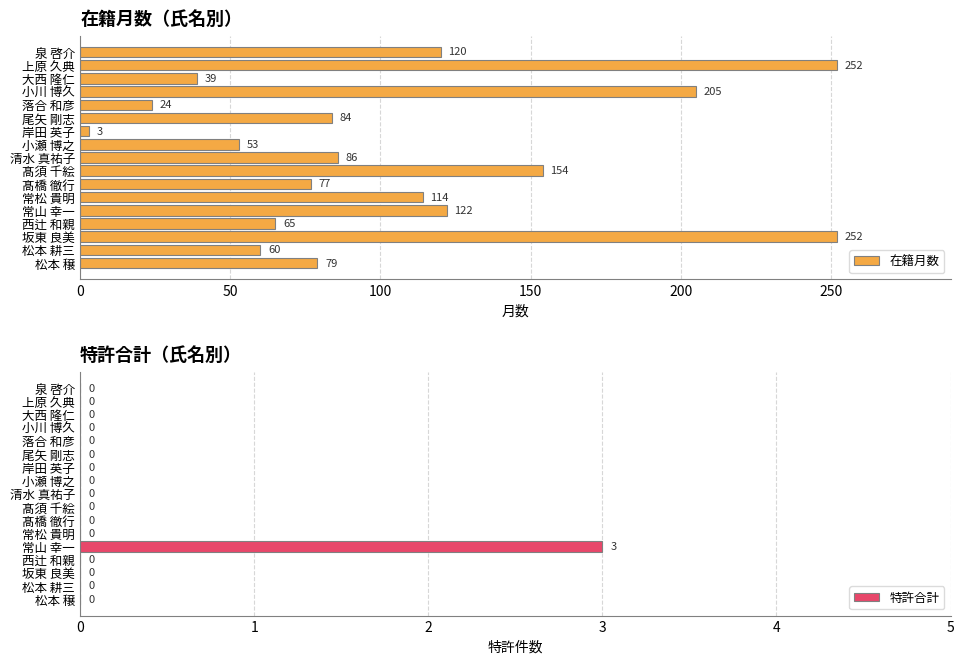

How many bars are there in total?

34